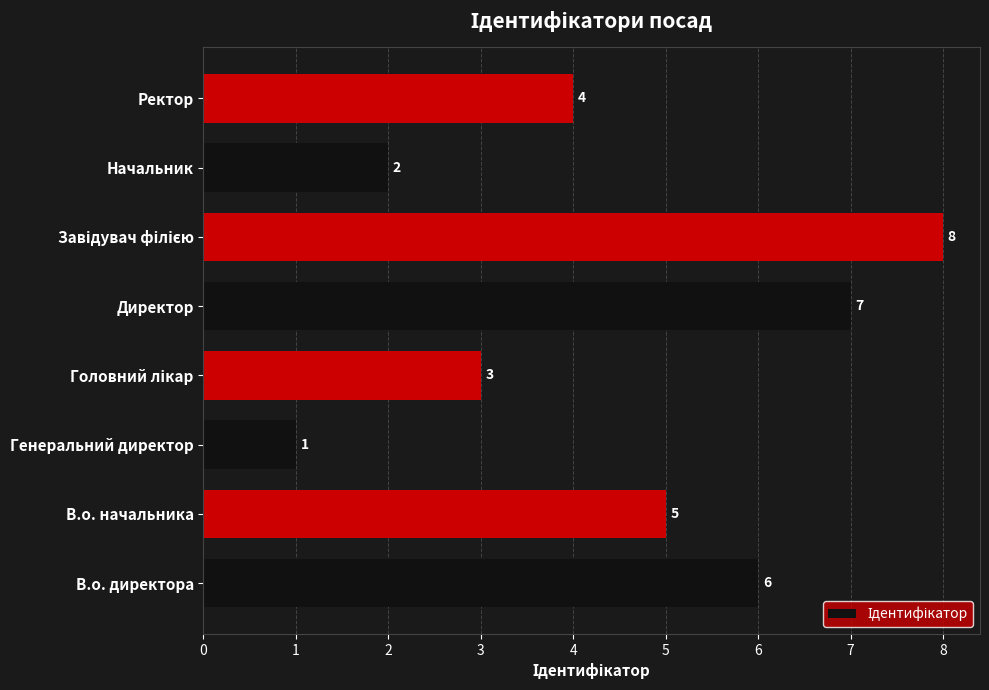

True or false: the data shows 3 at Начальник.

False